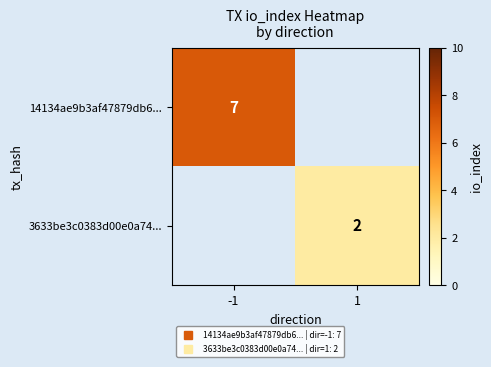

At which label is 14134ae9b3af47879db6... closest to 7?

-1